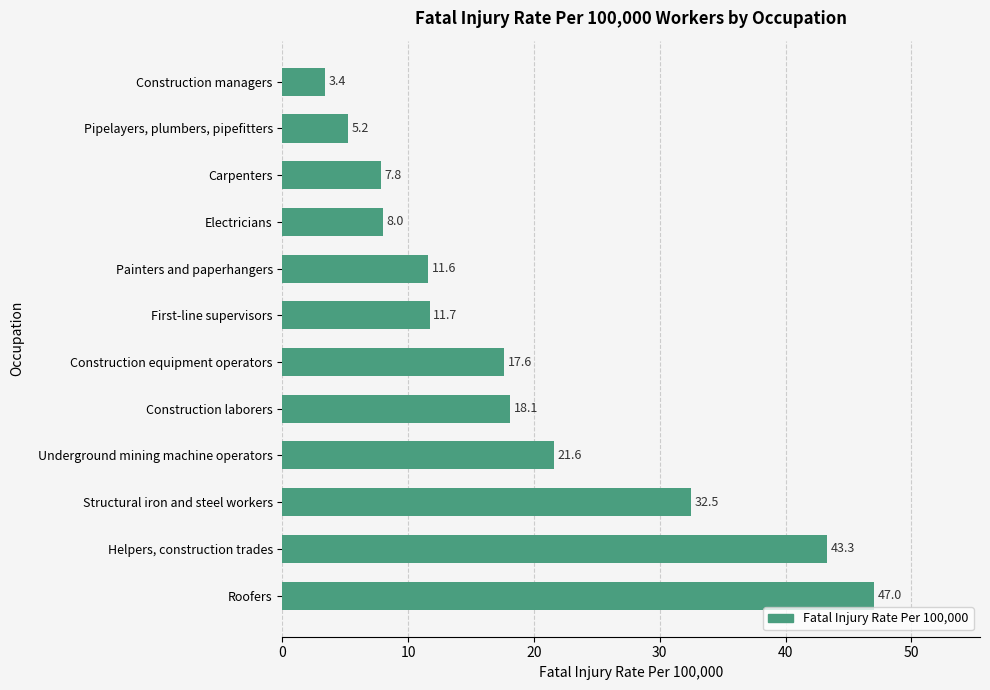

Approximately how many times larger is the value at Structural iron and steel workers compared to Painters and paperhangers?

2.8